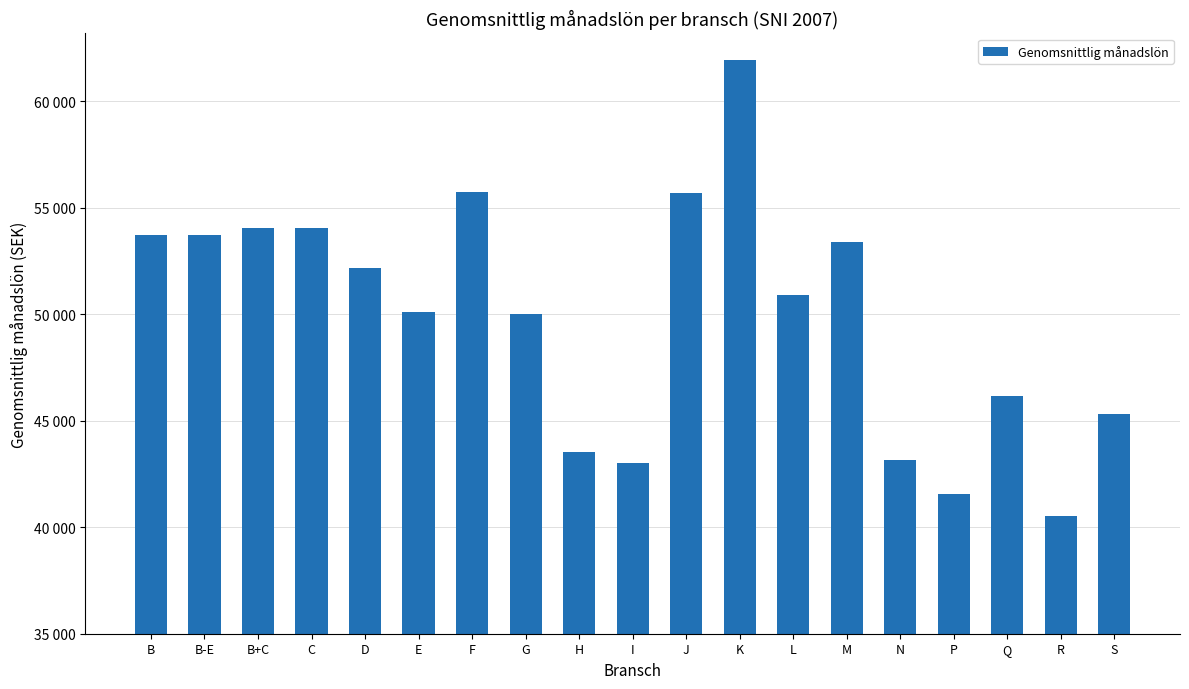

What is the average value?

49941.8